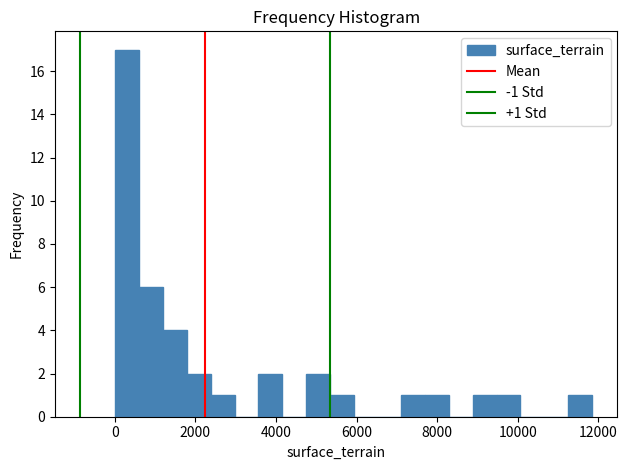

Read against the x-axis, roughly where is the centre of the tallest bar?

400